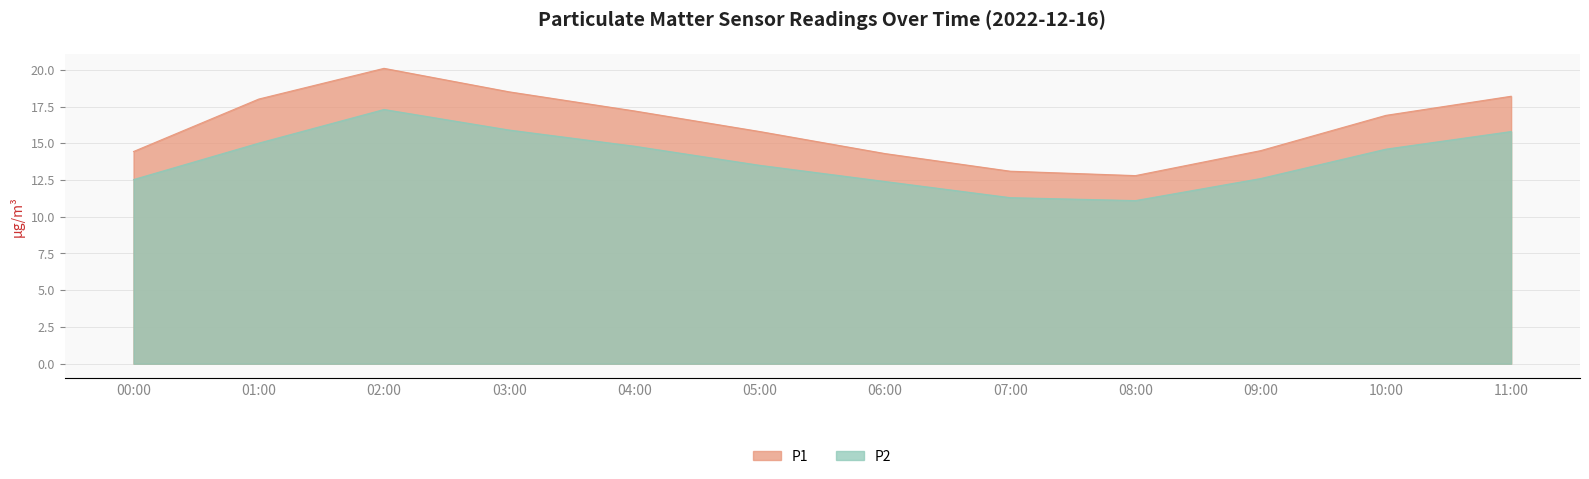

How many categories are shown in the chart?

12